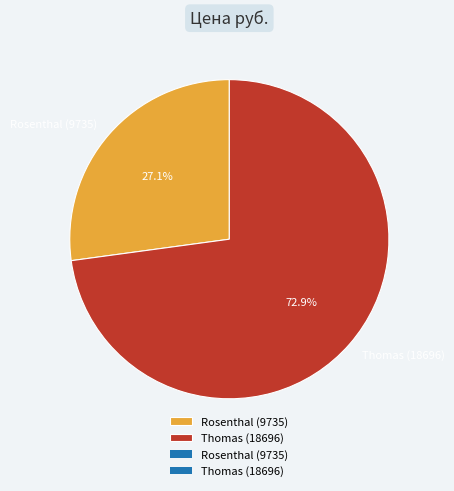

Rank the categories by value from lowest to highest.

Rosenthal (9735), Thomas (18696)